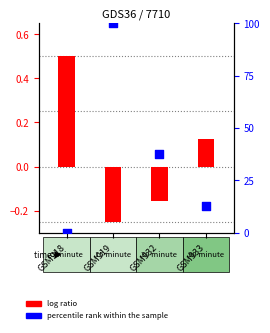

What is the total value across all series at GSM918?

0.5